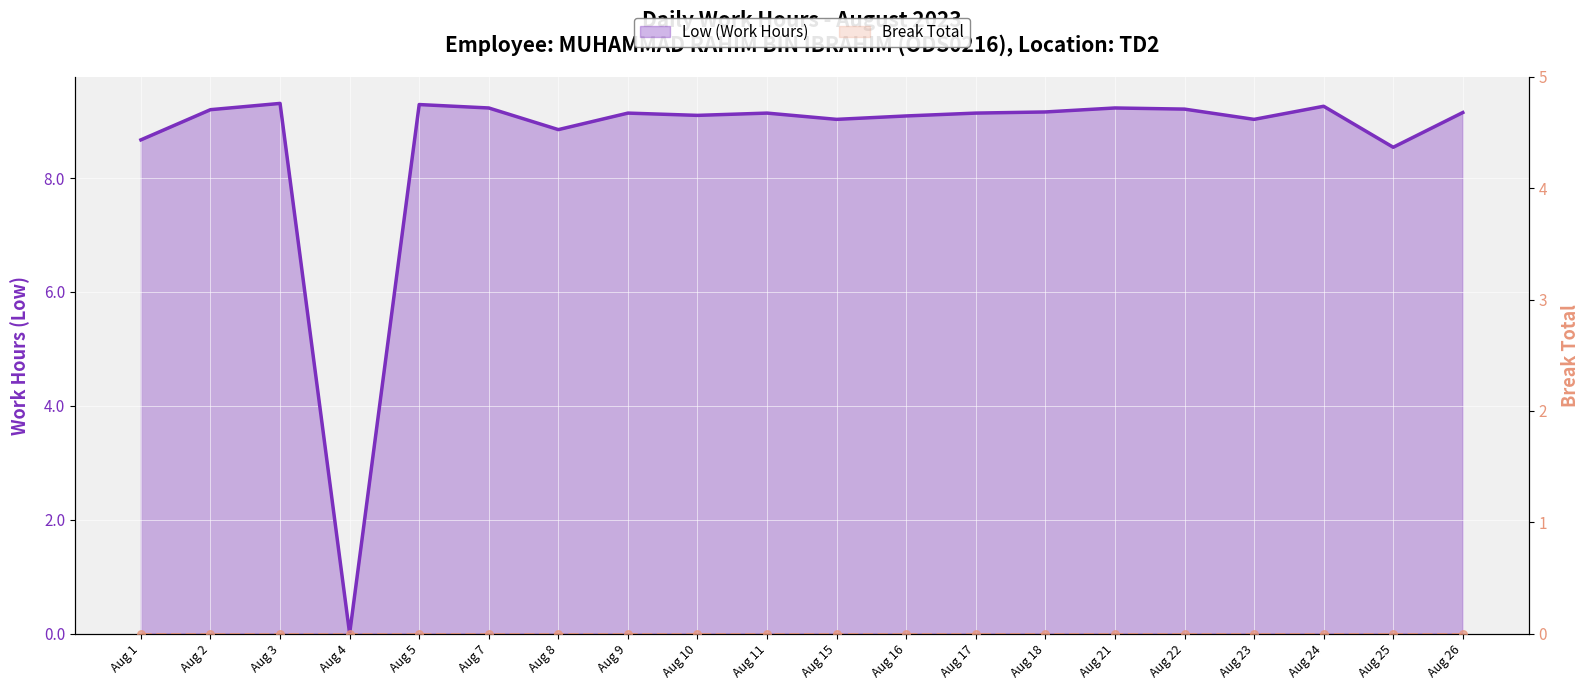

Which series reaches the minimum Y coordinate?

Low (Work Hours)